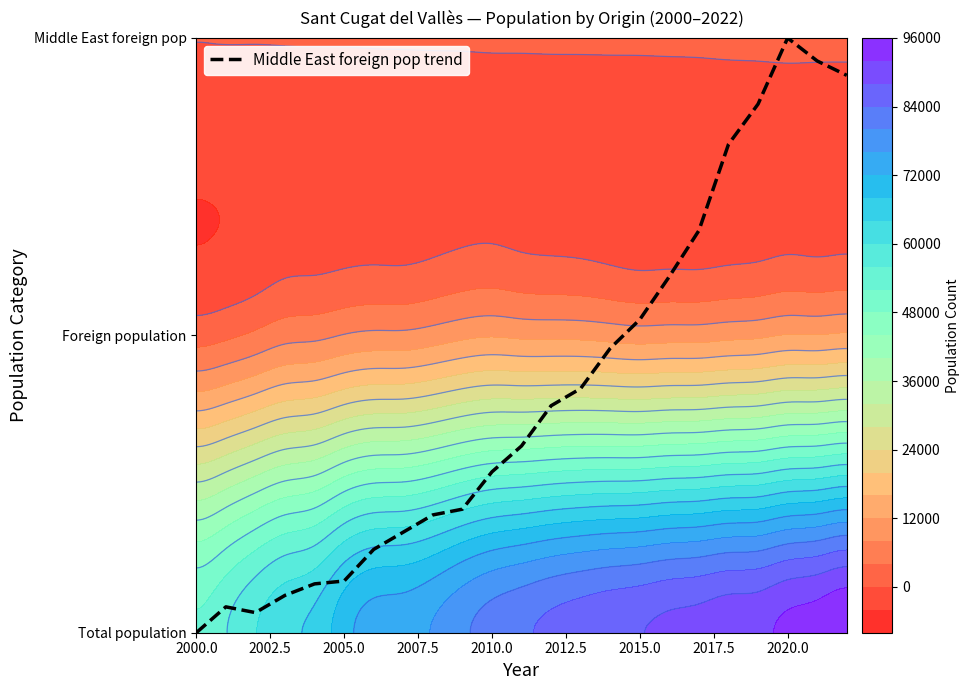

How many values are above zero?

22